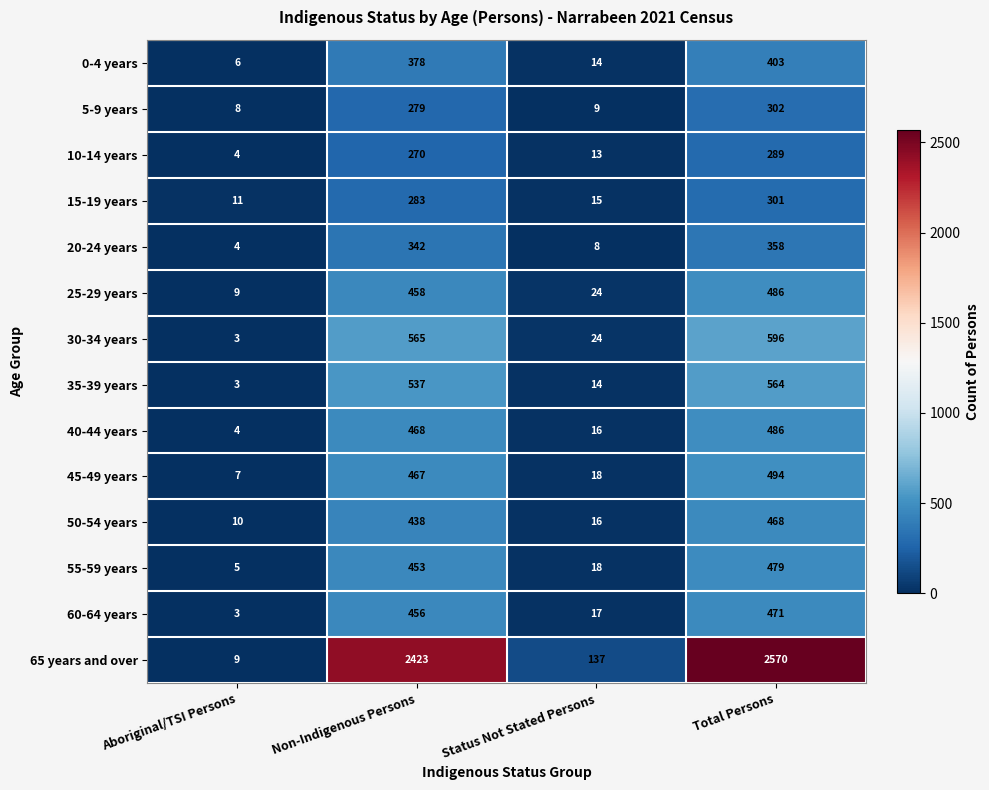

What is the approximate value of 5-9 years at Total Persons?

302